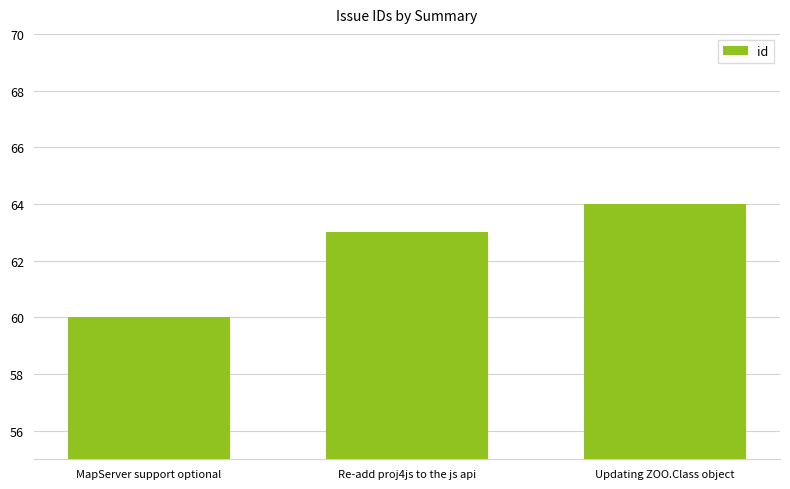

The value at MapServer support optional is 96. True or false?

False